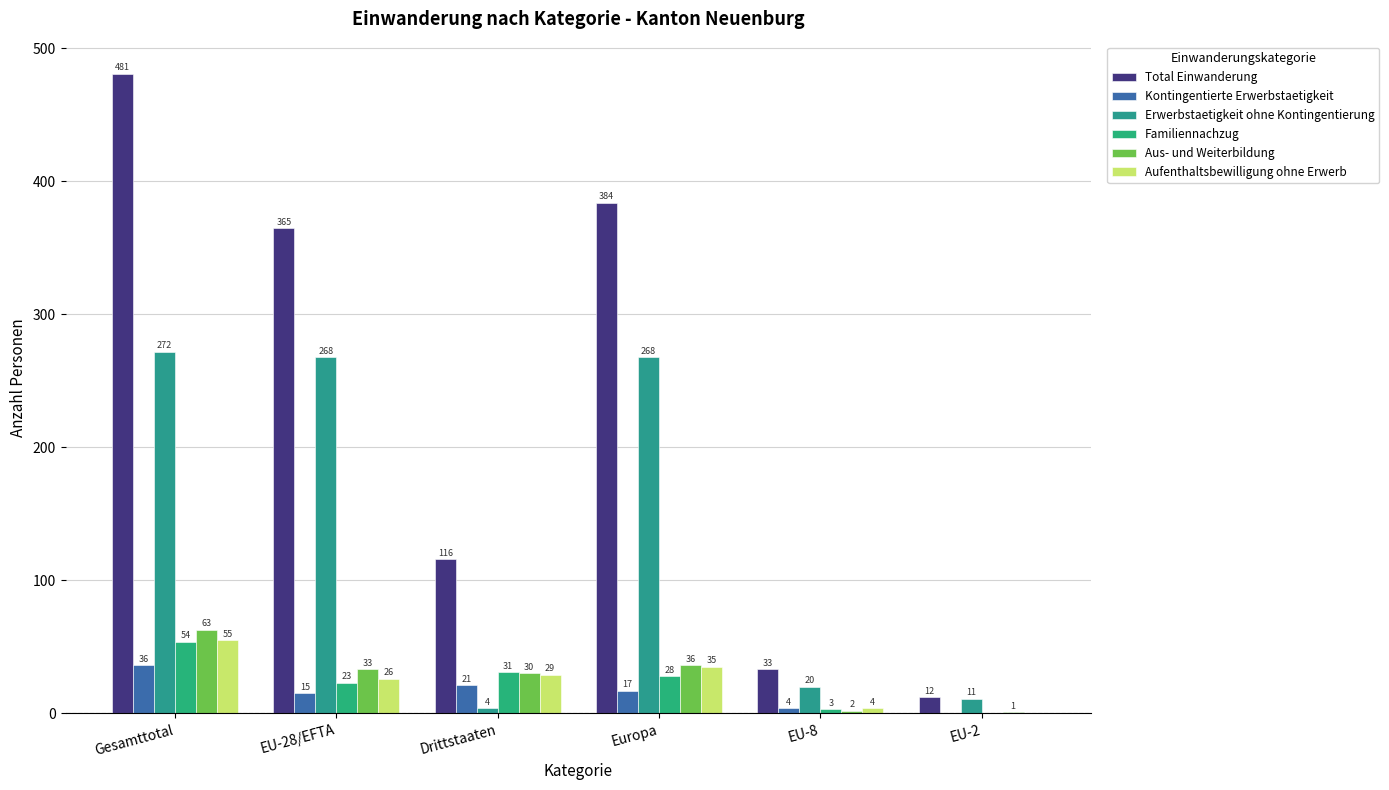

At which label is Familiennachzug closest to 27?

Europa